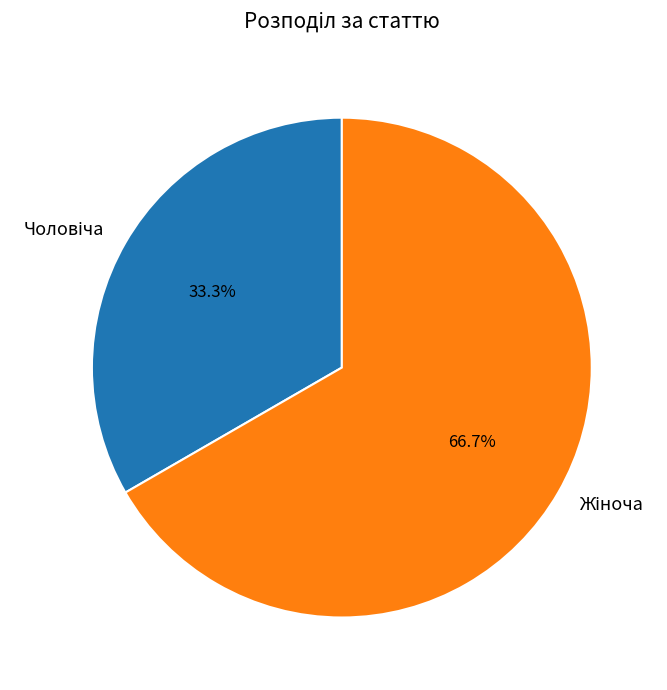

Does any single category account for the majority?

Yes